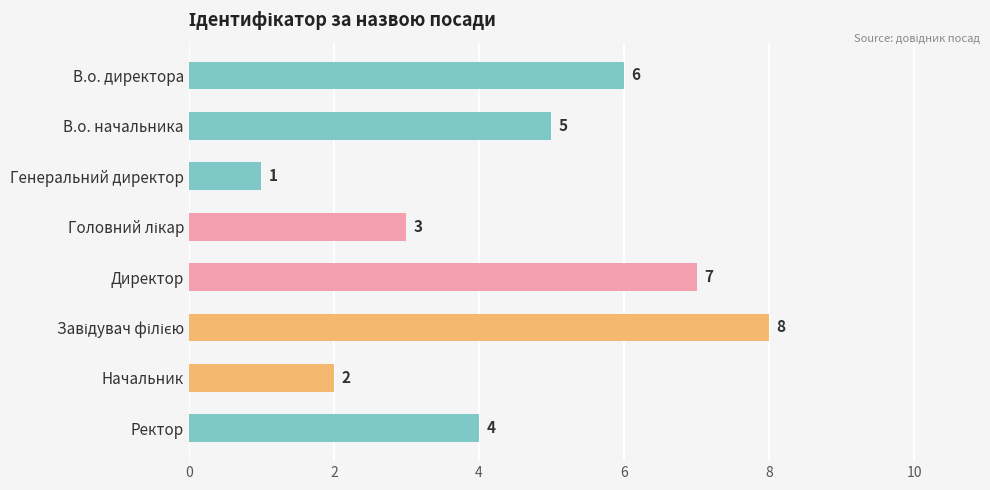

How many data points does each series have?

8